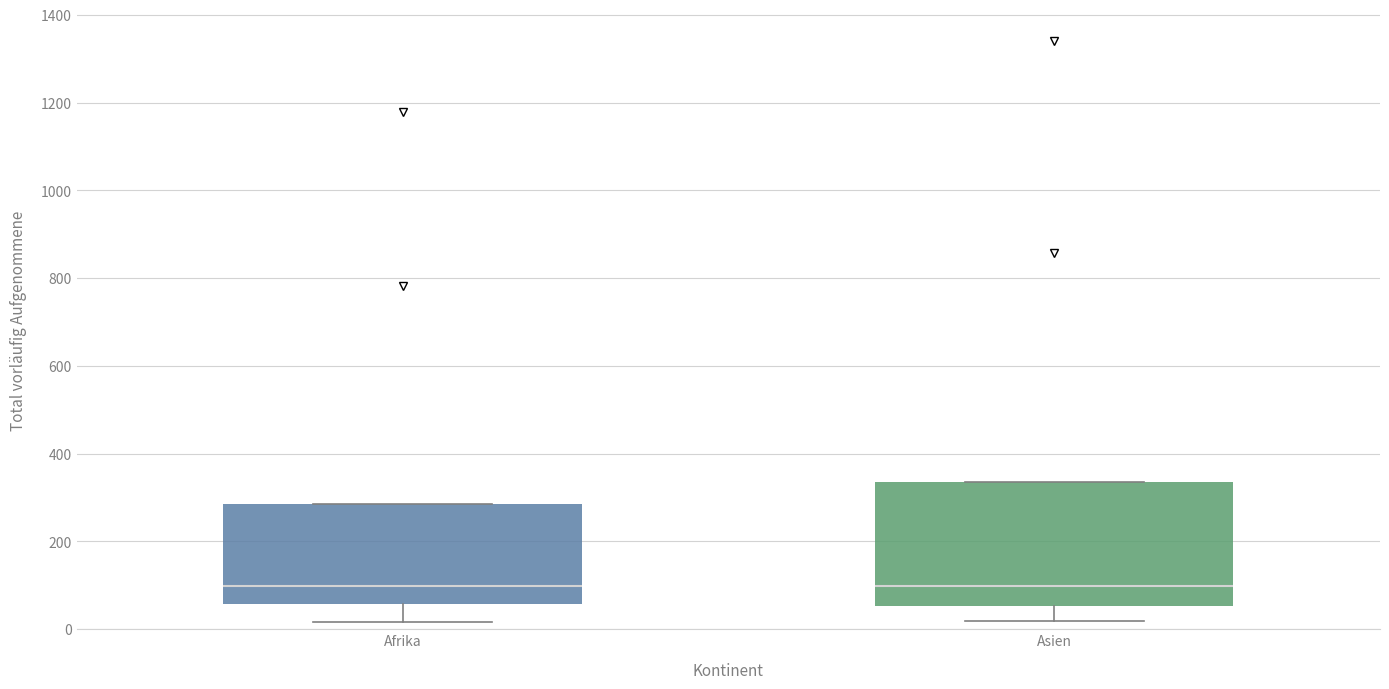

Where is the lower edge of the box for Afrika on the y-axis? The values are not printed on the chart, so give them approximately, as read against the axis.

60